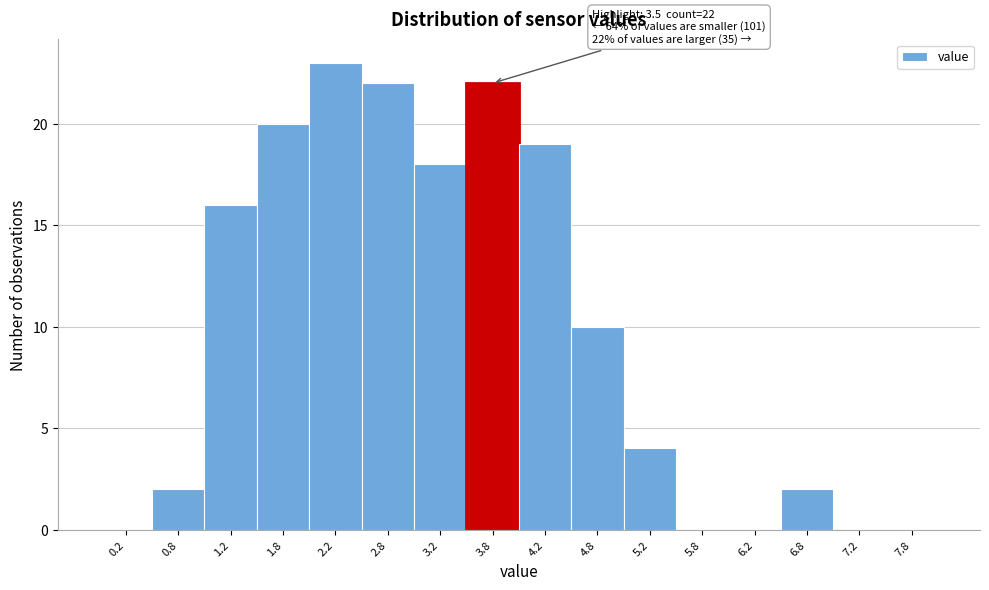

Over which range of the x-axis is the bar tallest?

2.0 to 2.5